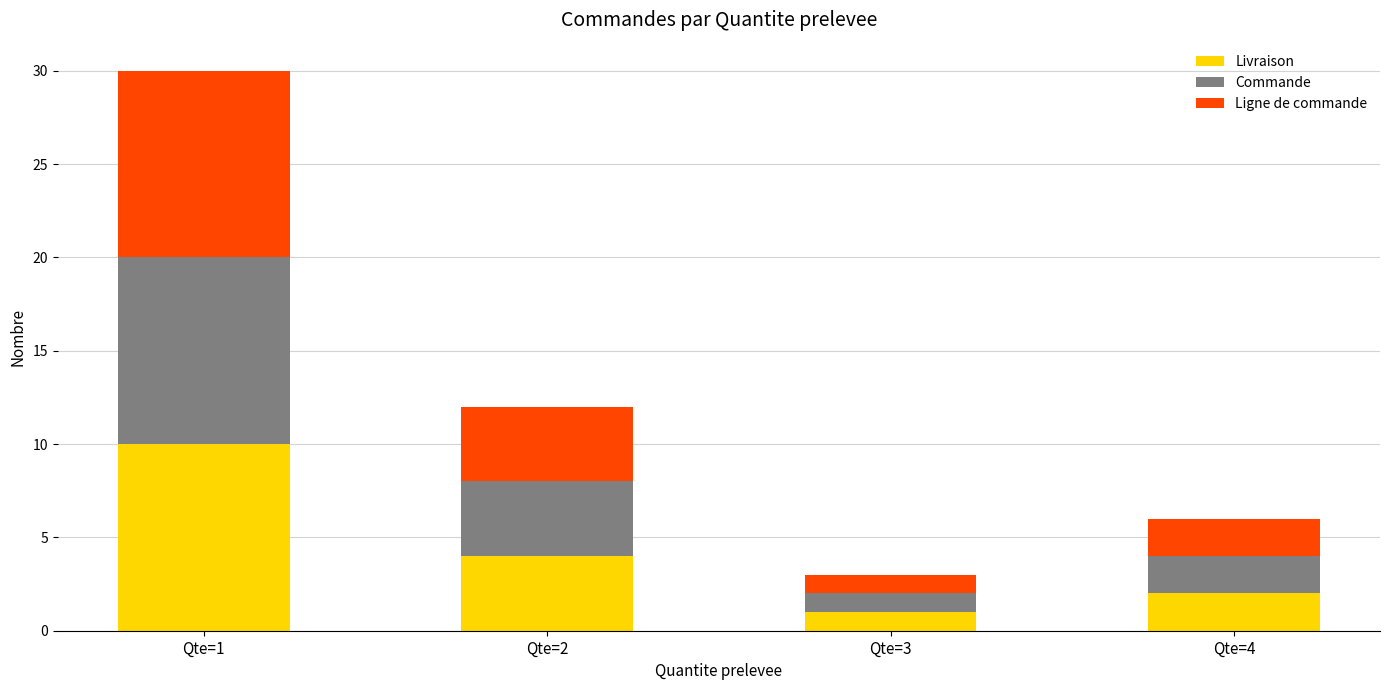

Where is Livraison nearest to the value 5?

Qte=2